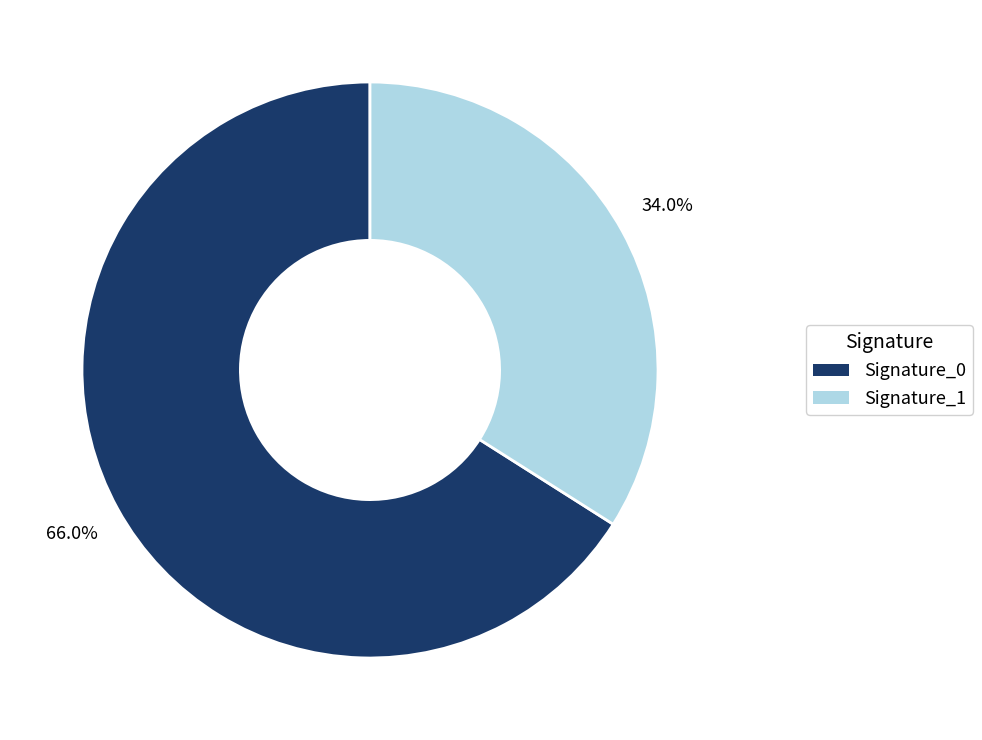

Which category has the biggest portion of the pie?

Signature_0